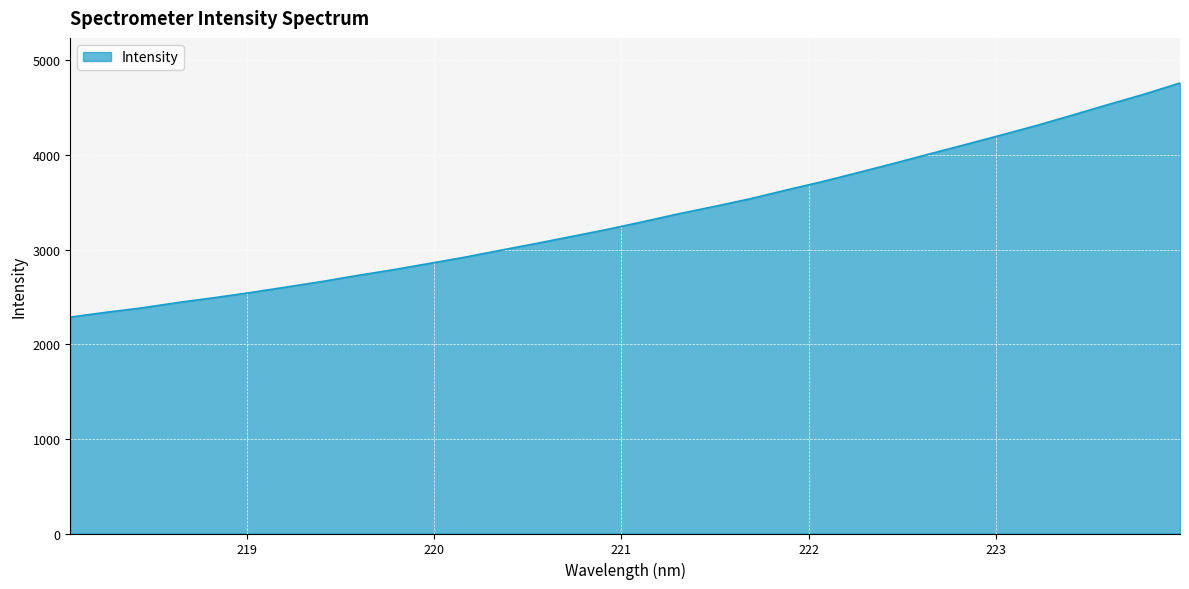

How many series are shown in this chart?

1